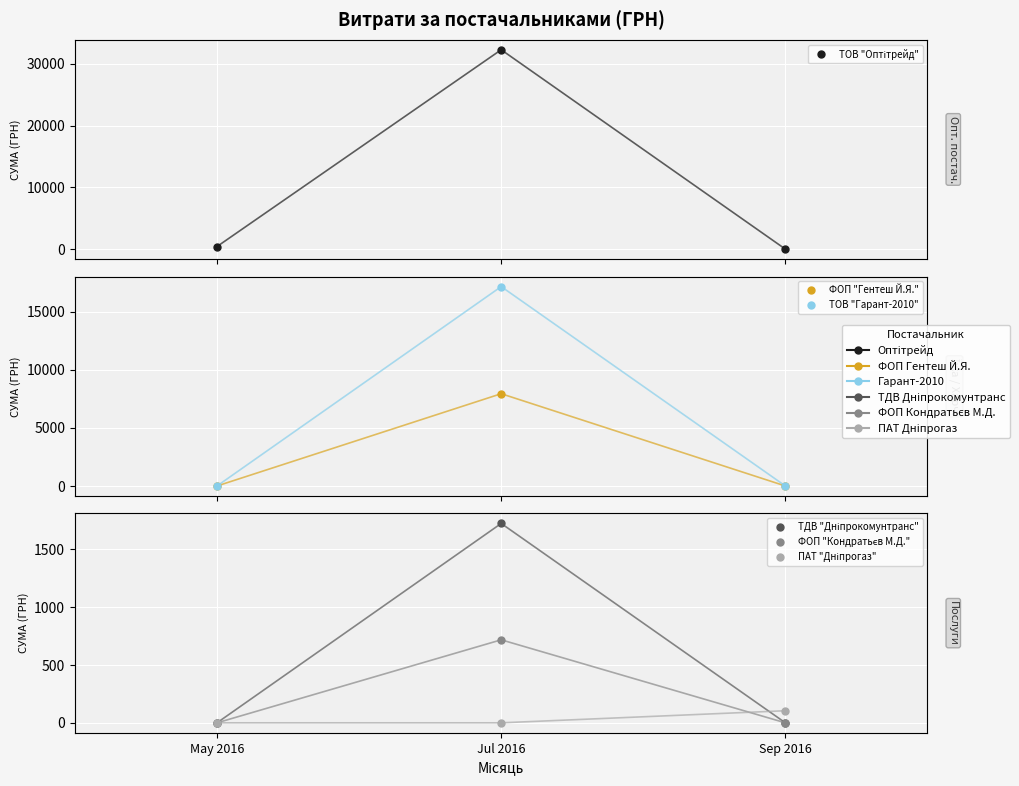

Rank the series at Sep 2016 from highest to lowest value.

ПАТ "Дніпрогаз", ТОВ "Оптітрейд", ФОП "Гентеш Й.Я.", ТОВ "Гарант-2010", ТДВ "Дніпрокомунтранс", ФОП "Кондратьєв М.Д."